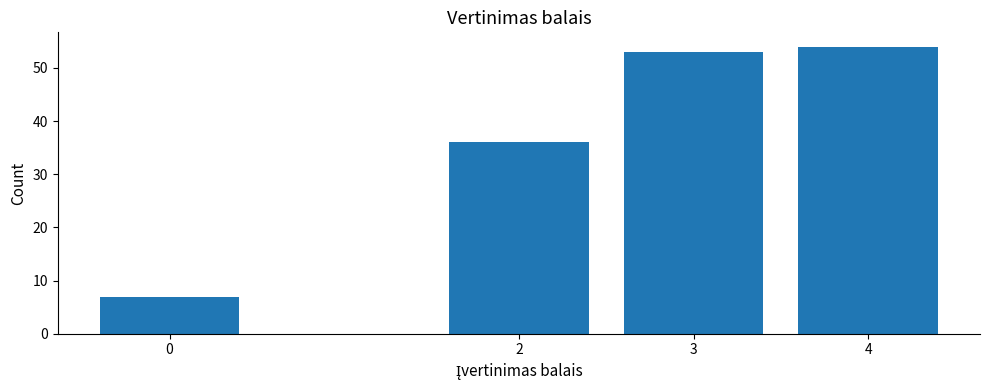

Reading left to right, transcribe all the data shown in this chart.

7	36	53	54